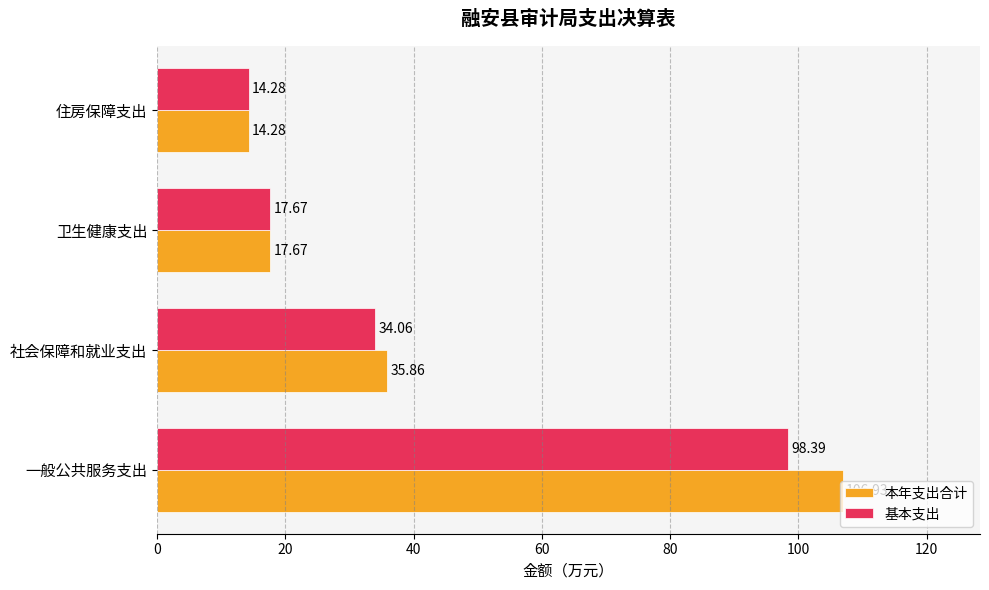

Where is 本年支出合计 nearest to the value 60?

社会保障和就业支出